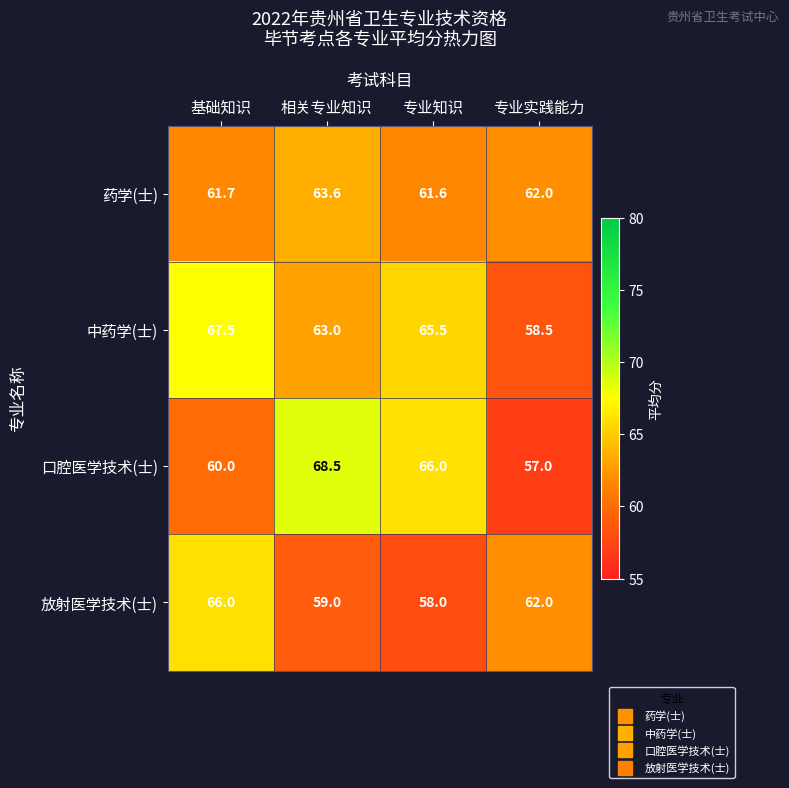

What is the sum of the 药学(士) values at 基础知识 and 相关专业知识?

125.3